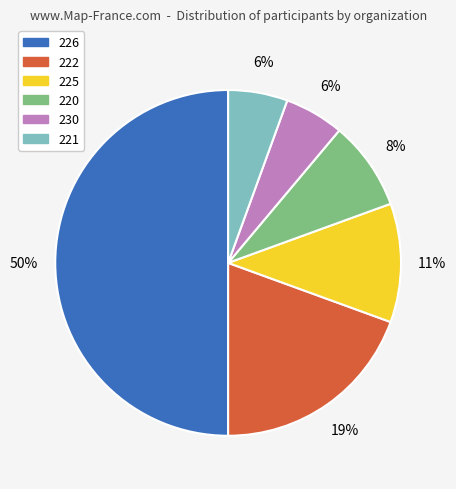

To the nearest percent, what percentage of the pie is 222?

19%